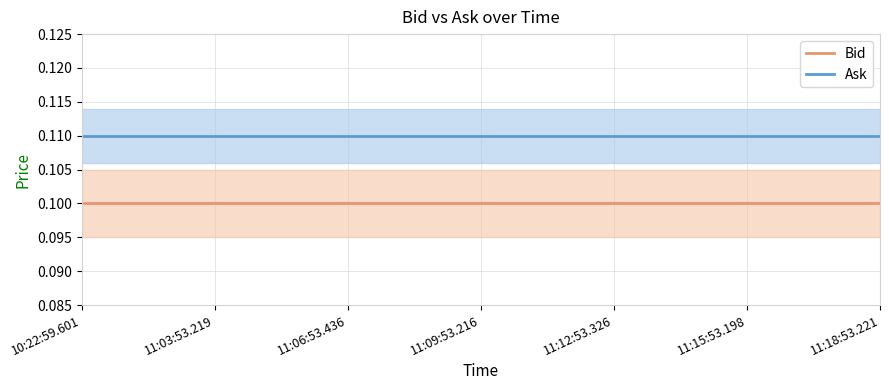

What is the value of the Bid point at the 1st from the left?

0.1